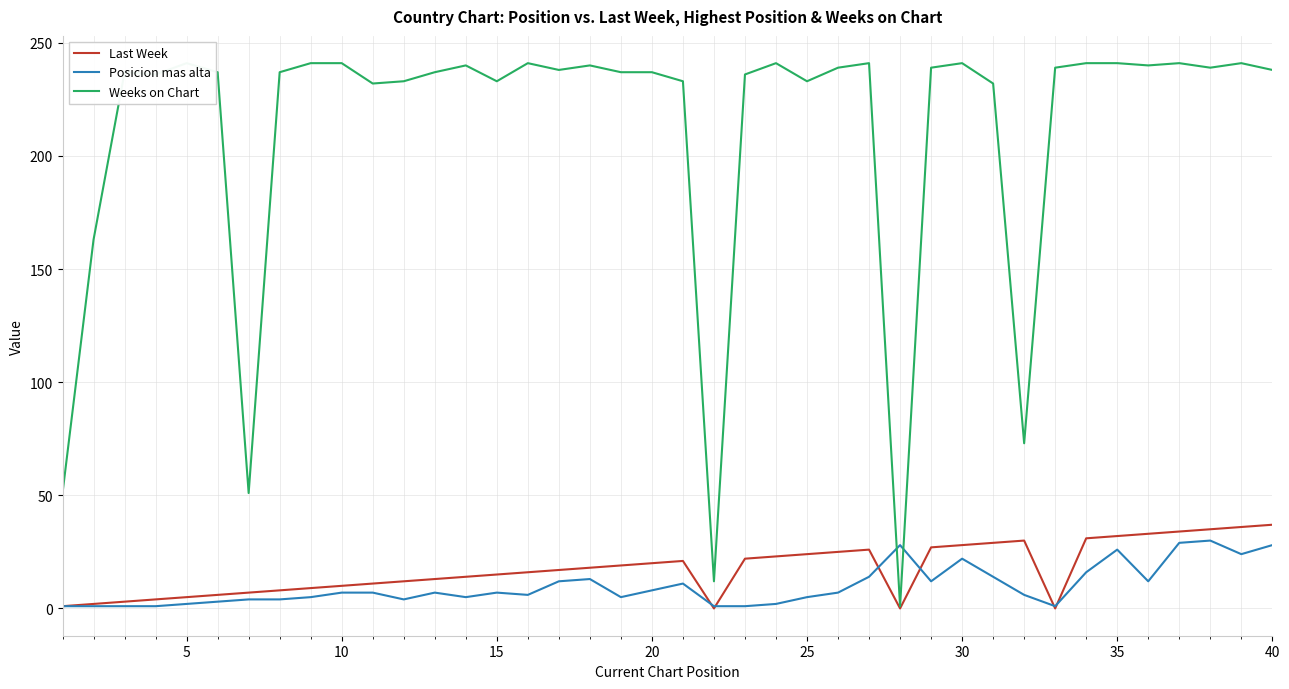

Reading right to left, transcribe all the data shown in this chart.

Last Week: 37	36	35	34	33	32	31	0	30	29	28	27	0	26	25	24	23	22	0	21	20	19	18	17	16	15	14	13	12	11	10	9	8	7	6	5	4	3	2	1
Posicion mas alta: 28	24	30	29	12	26	16	1	6	14	22	12	28	14	7	5	2	1	1	11	8	5	13	12	6	7	5	7	4	7	7	5	4	4	3	2	1	1	1	1
Weeks on Chart: 238	241	239	241	240	241	241	239	73	232	241	239	1	241	239	233	241	236	12	233	237	237	240	238	241	233	240	237	233	232	241	241	237	51	237	241	236	237	163	51